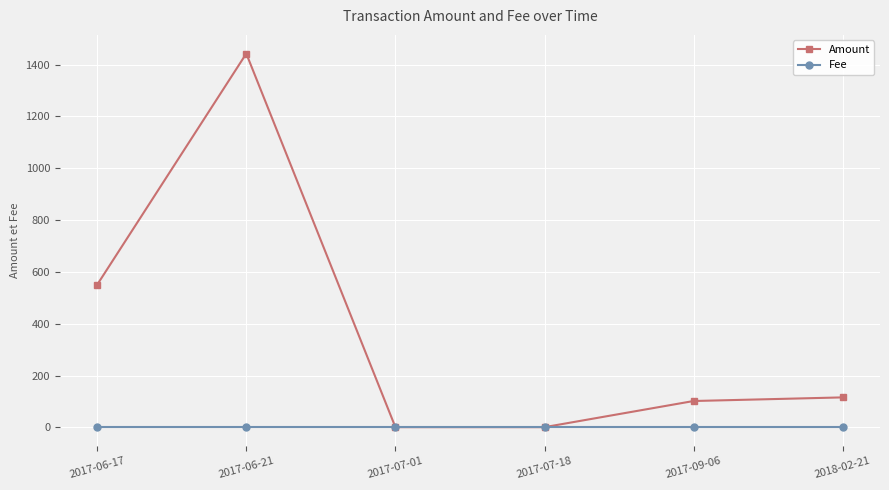

At how many categories does at least one series exceed 1332?

1